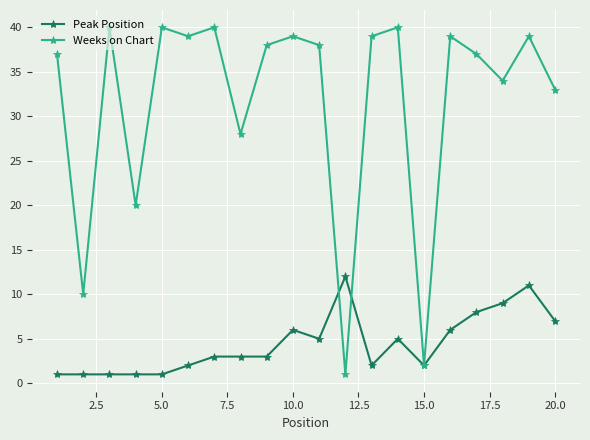

What is the value of the Weeks on Chart point at the 15th from the left?

2